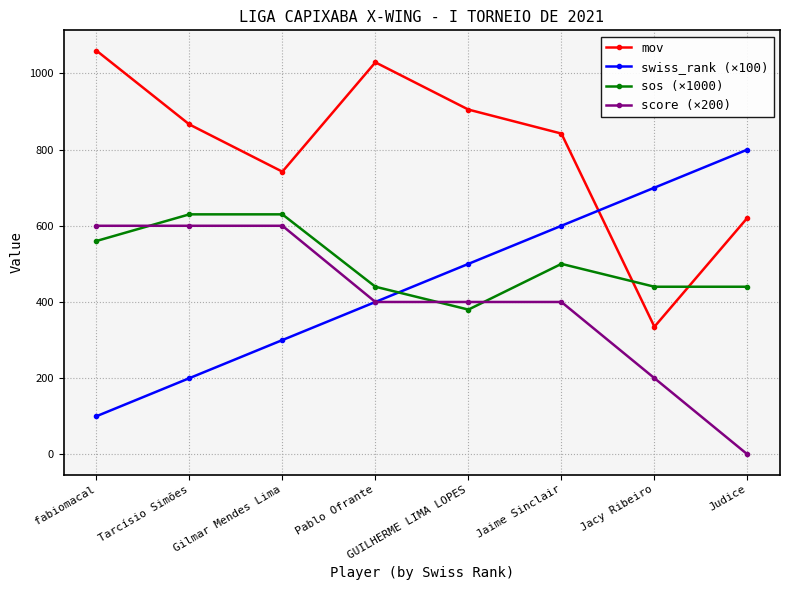

Where does the score (×200) series first go above 400?

fabiomacal